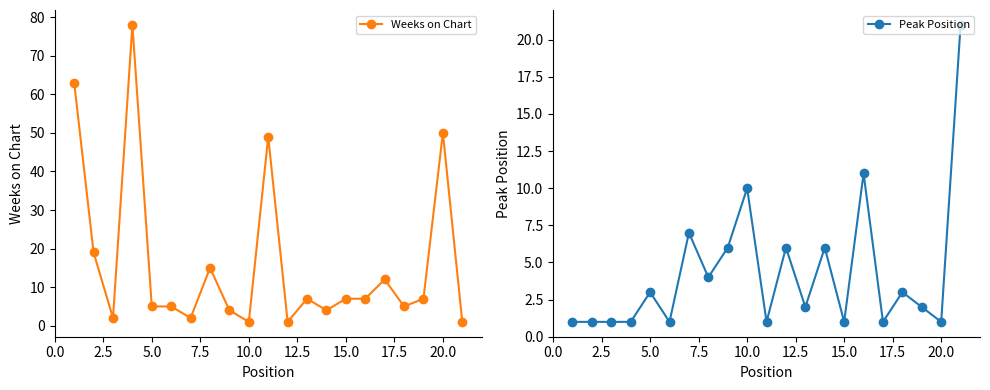

True or false: Peak Position has more than 1 points higher than both neighbors.

True